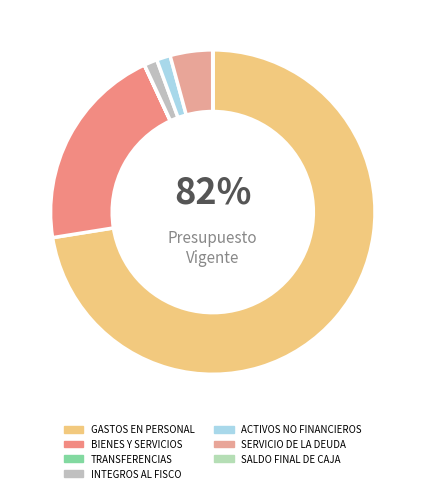

What is the smallest slice in the pie chart?

SALDO FINAL DE CAJA